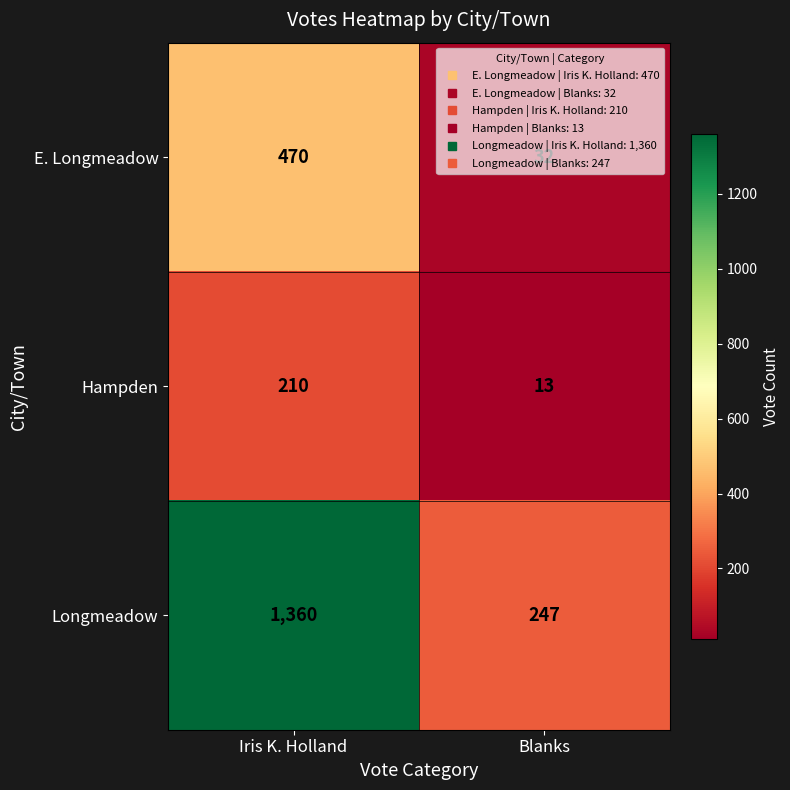

Rank the series by their maximum value, from highest to lowest.

Longmeadow, E. Longmeadow, Hampden